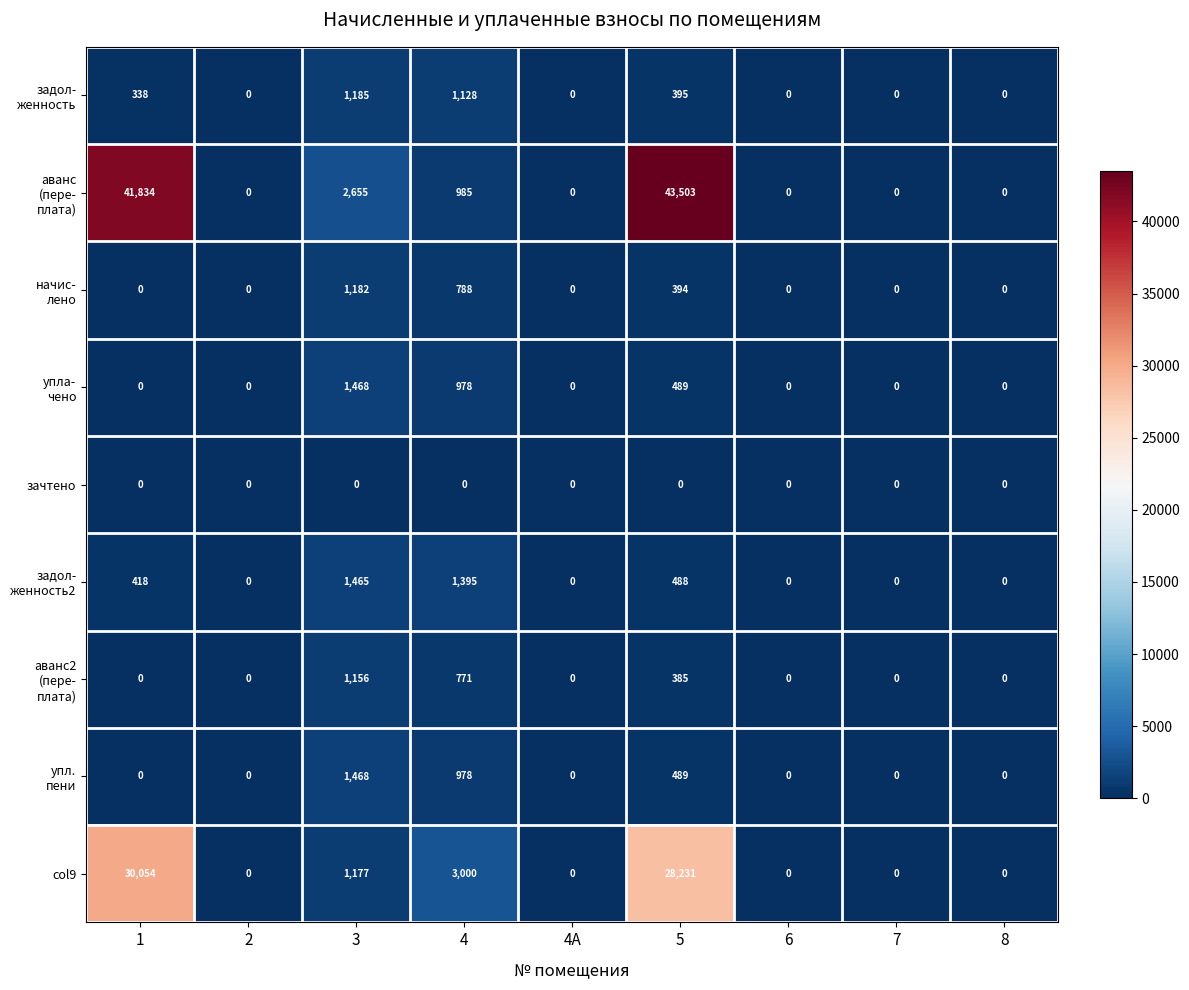

What is the sum of the col9 values at 7 and 4?

3000